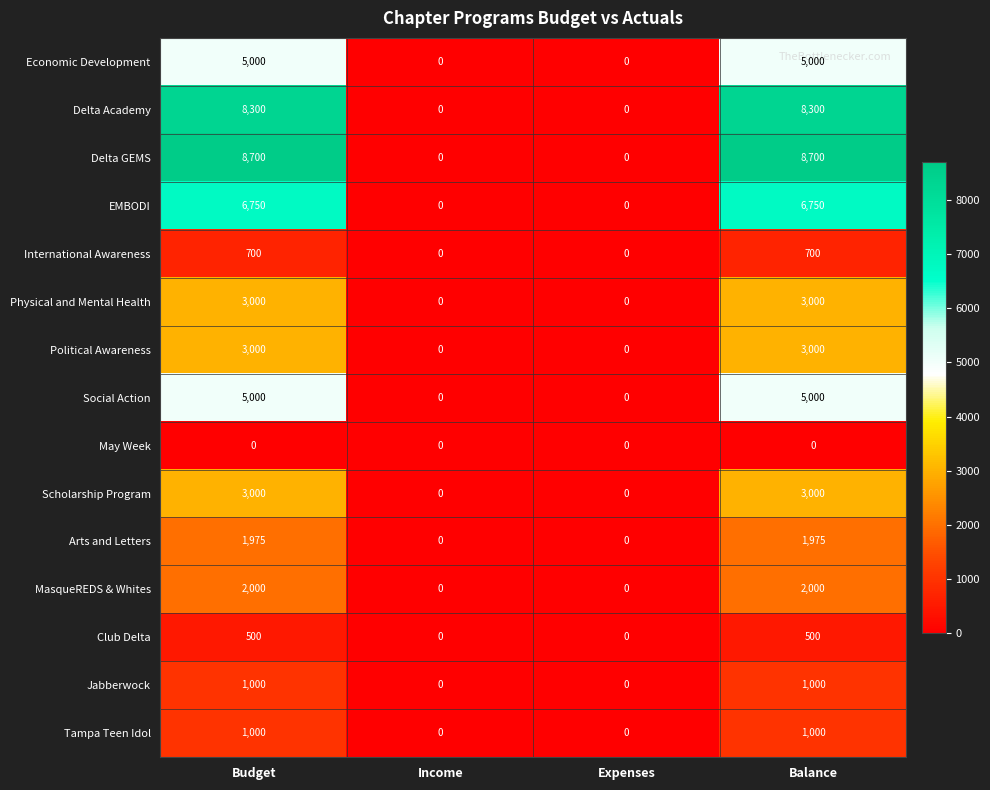

What is the difference between the International Awareness values at Budget and Income?

700